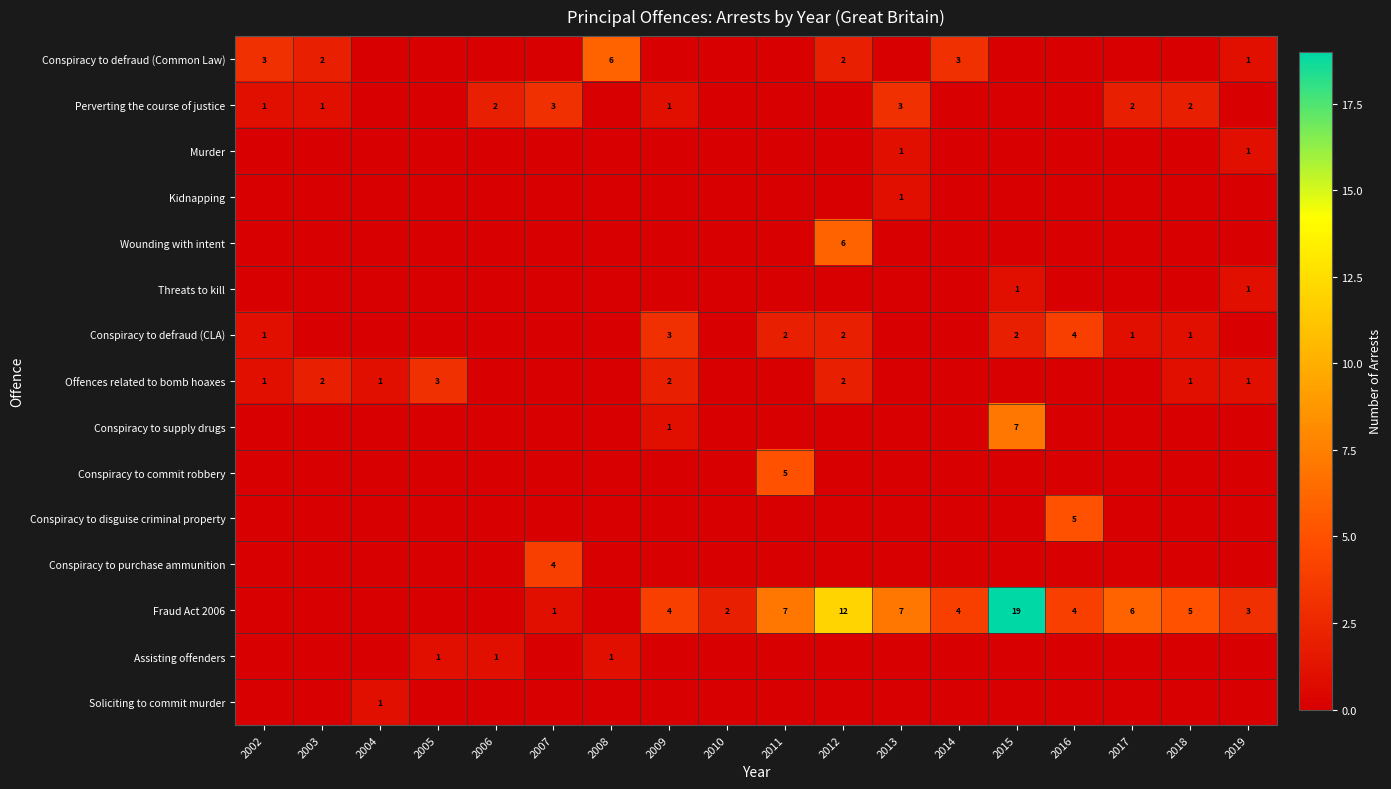

What is the spread (max minus min) of values at 2006?

2